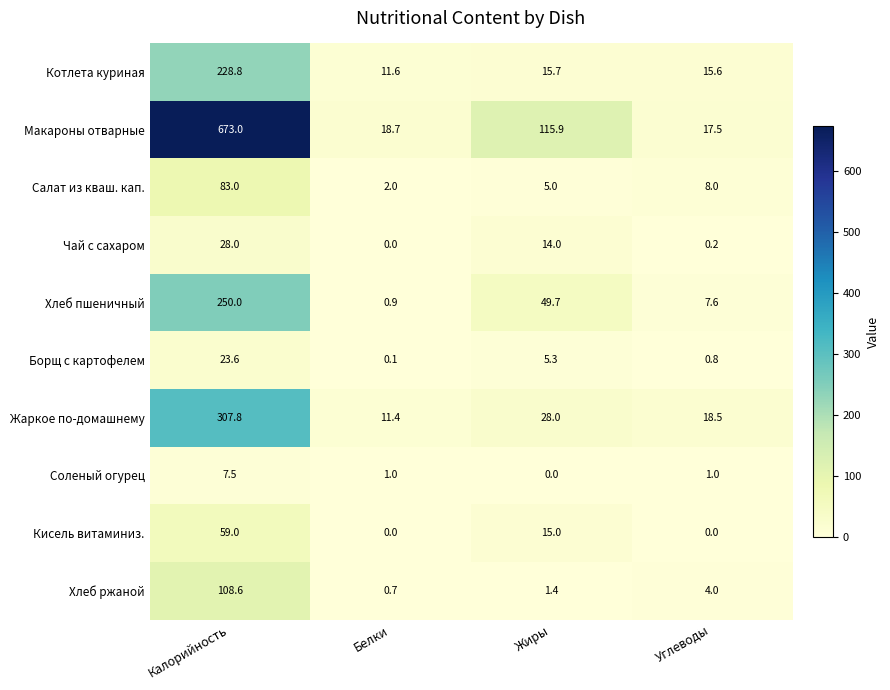

What is the total value across all series at Углеводы?

73.2